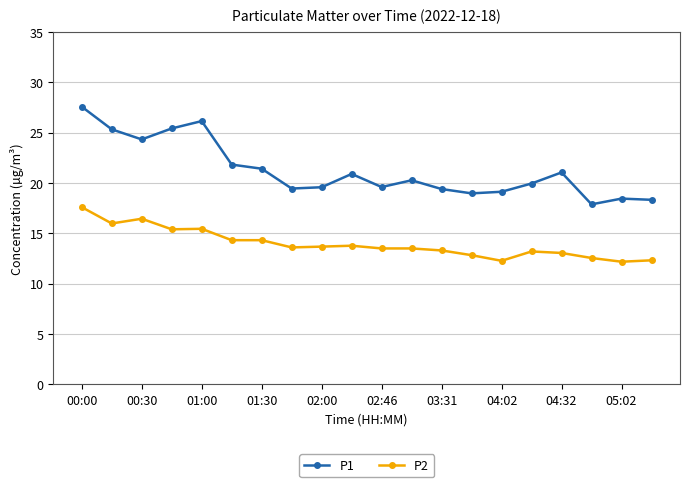

Which series has the largest range (max minus min)?

P1